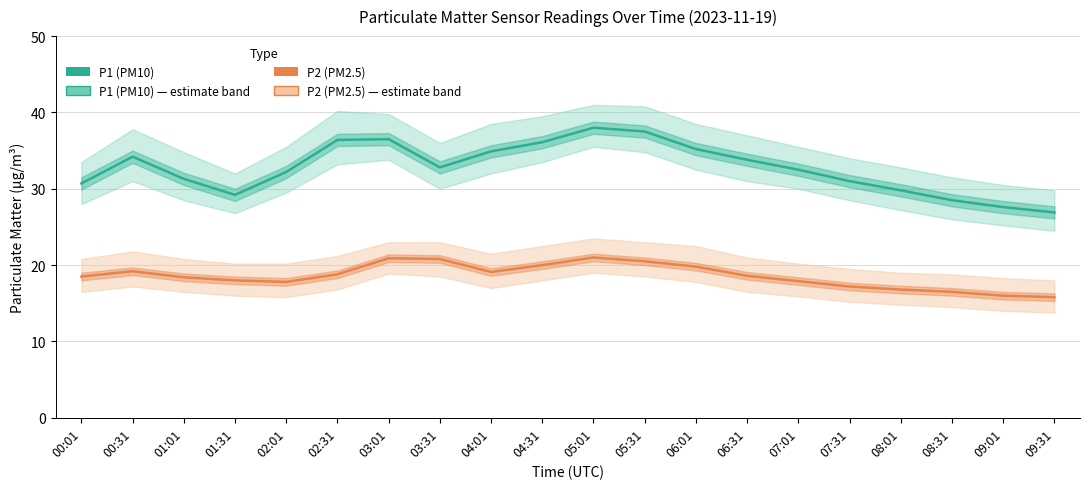

True or false: P2 (PM2.5) and P1 (PM10) cross at least once.

False